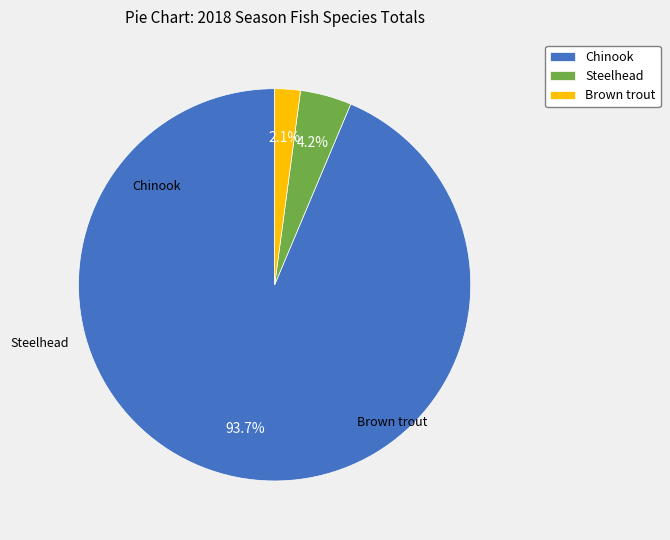

The Steelhead slice represents 4% of the pie. True or false?

True